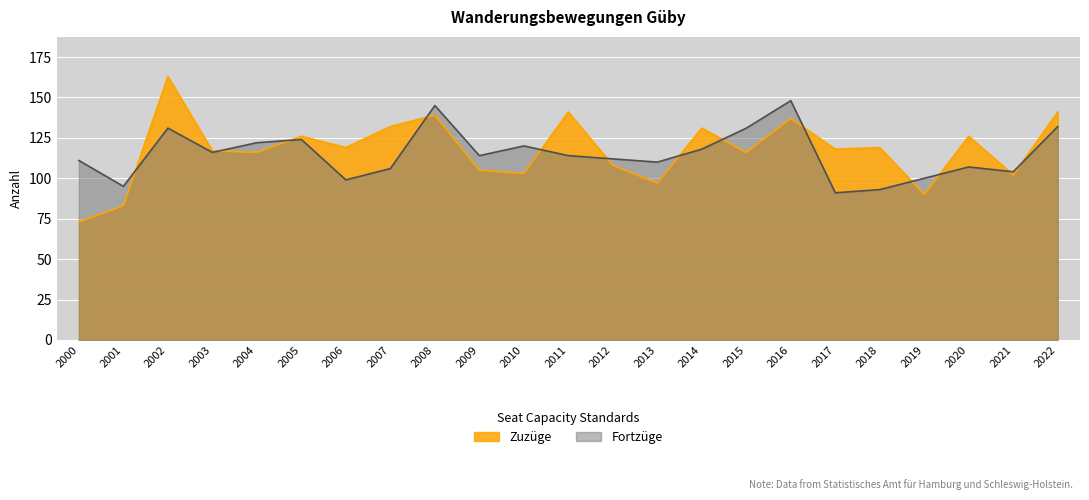

True or false: Zuzüge and Fortzüge cross at least once.

True